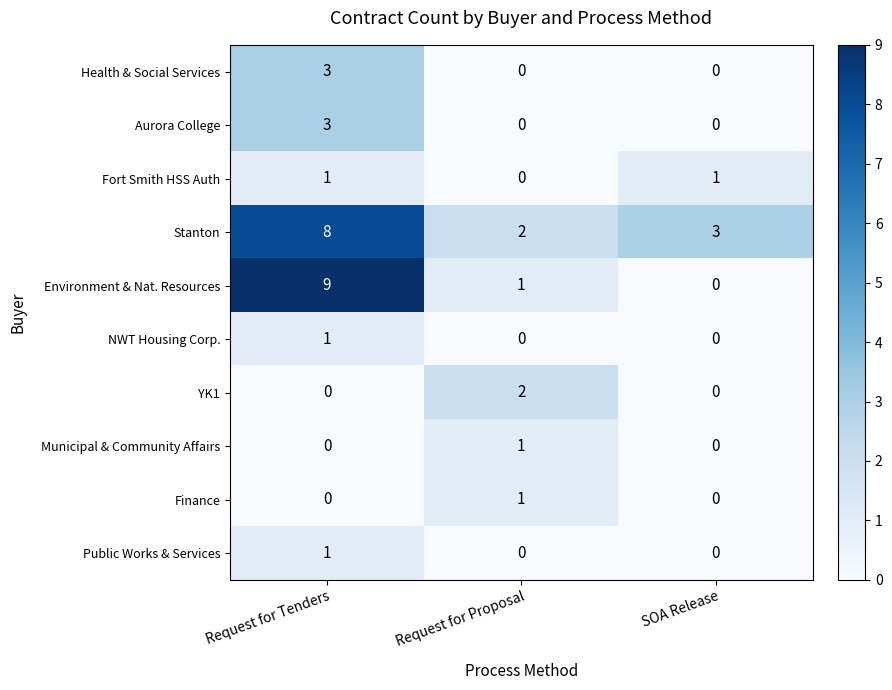

The value of Finance at SOA Release is -1. True or false?

False